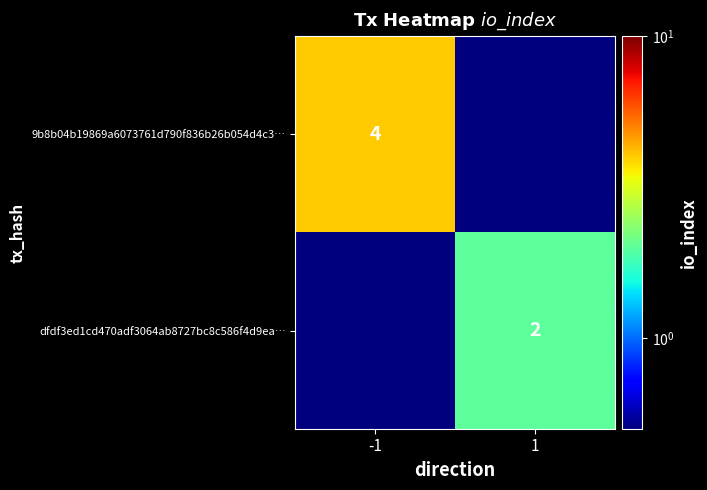

True or false: 9b8b04b19869a6073761d790f836b26b054d4c3… has a value of 4.0 at -1.

True